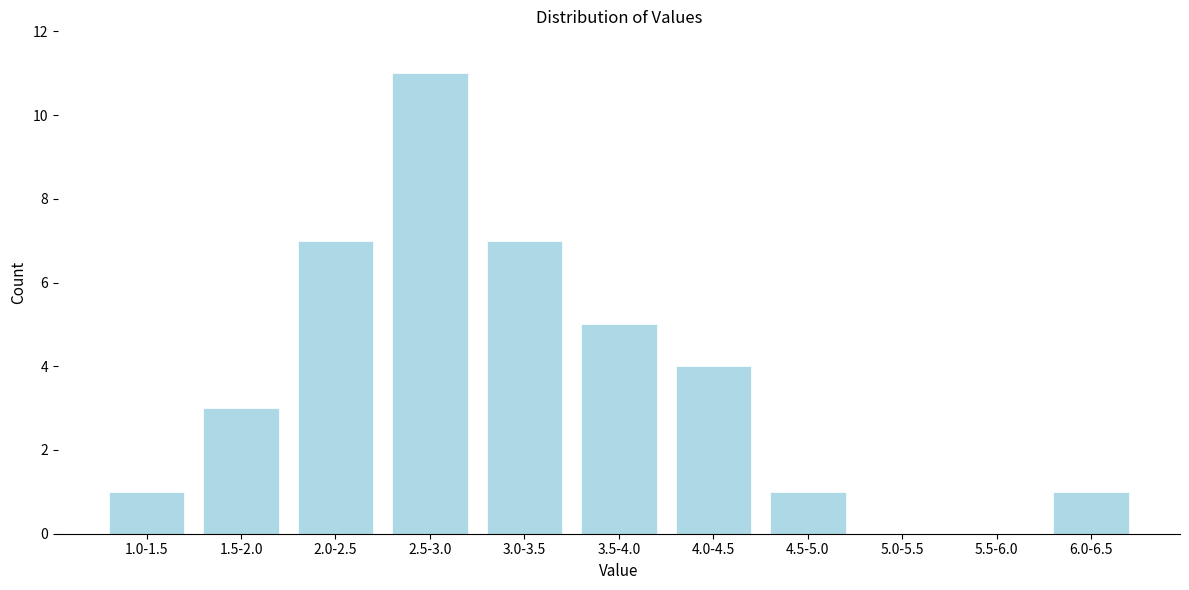

Reading left to right, transcribe all the data shown in this chart.

1.0-1.5=1	1.5-2.0=3	2.0-2.5=7	2.5-3.0=11	3.0-3.5=7	3.5-4.0=5	4.0-4.5=4	4.5-5.0=1	5.0-5.5=0	5.5-6.0=0	6.0-6.5=1